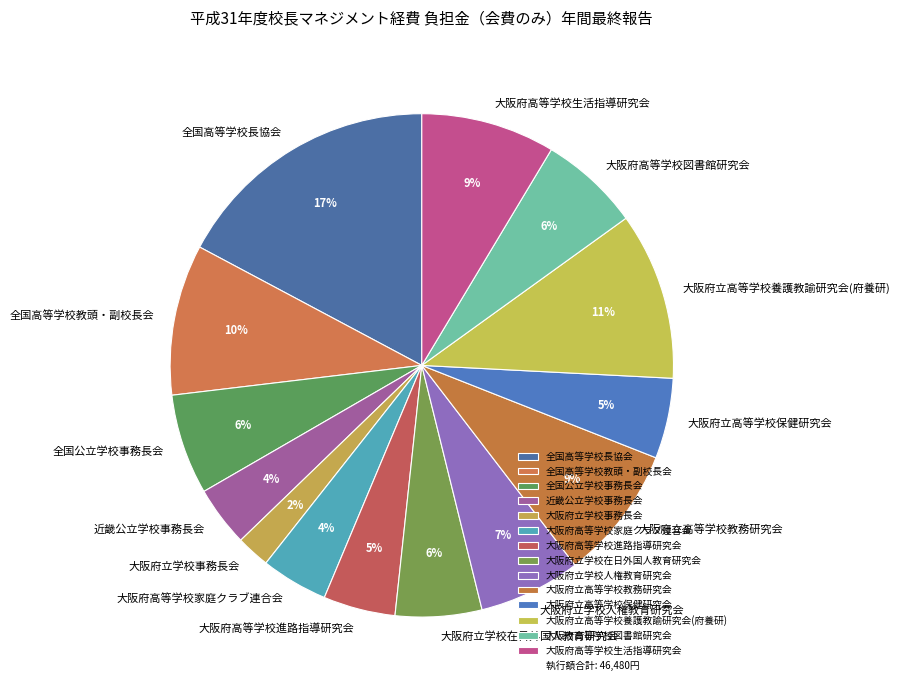

Between 大阪府立学校人権教育研究会 and 全国高等学校教頭・副校長会, which is larger?

全国高等学校教頭・副校長会